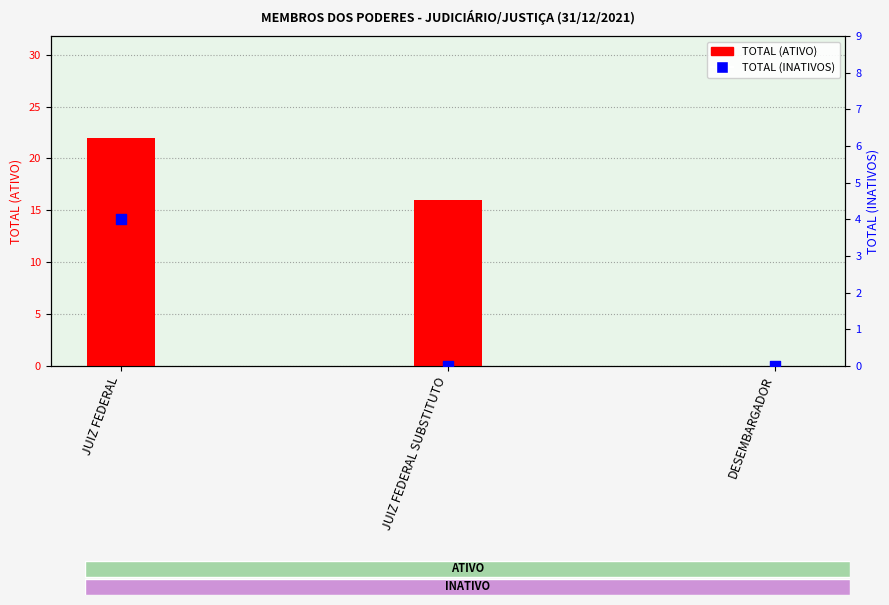

What is the change in value from JUIZ FEDERAL to JUIZ FEDERAL SUBSTITUTO?

-6